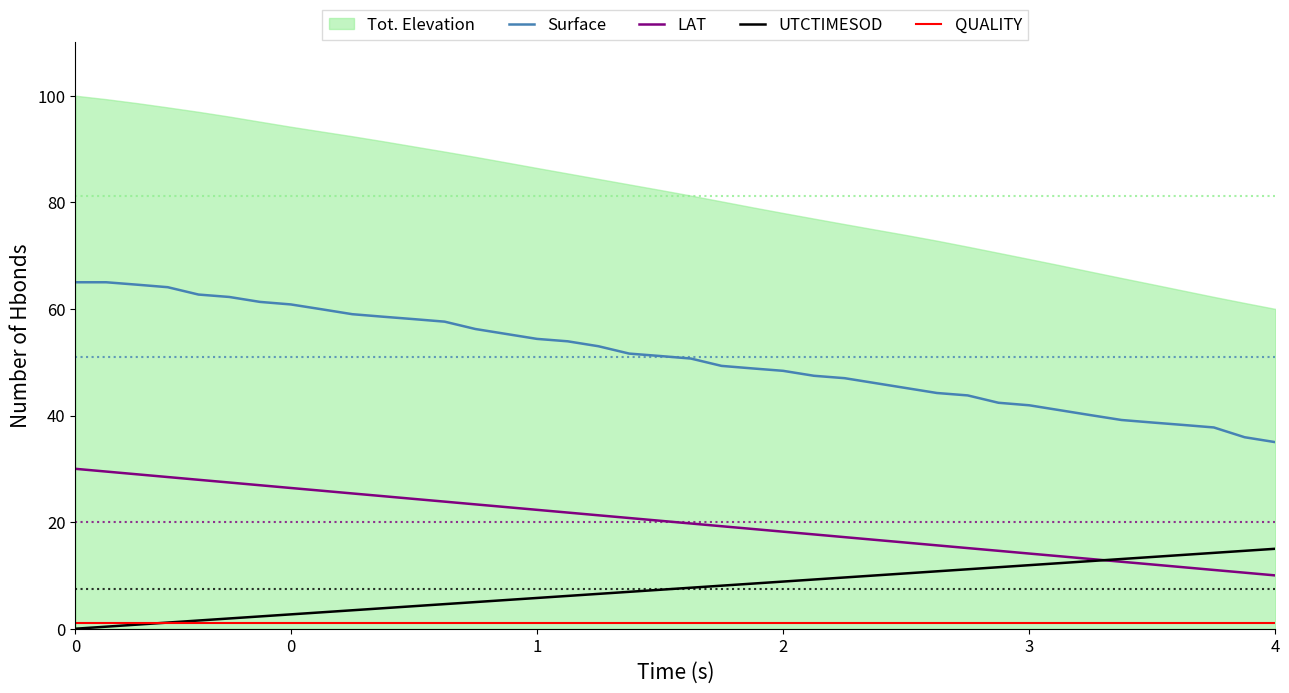

What is the sum of all Surface values?

2035.5